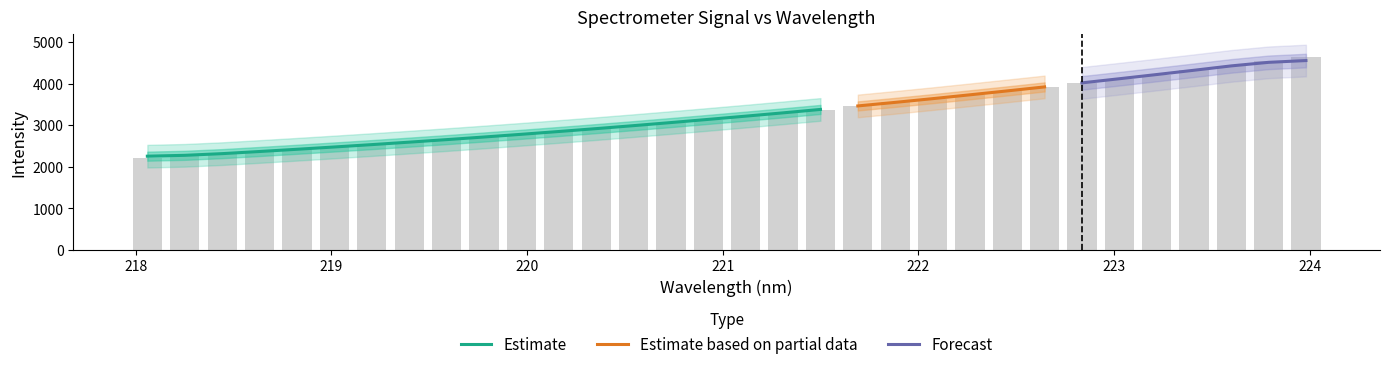

How many bars are there in total?

32